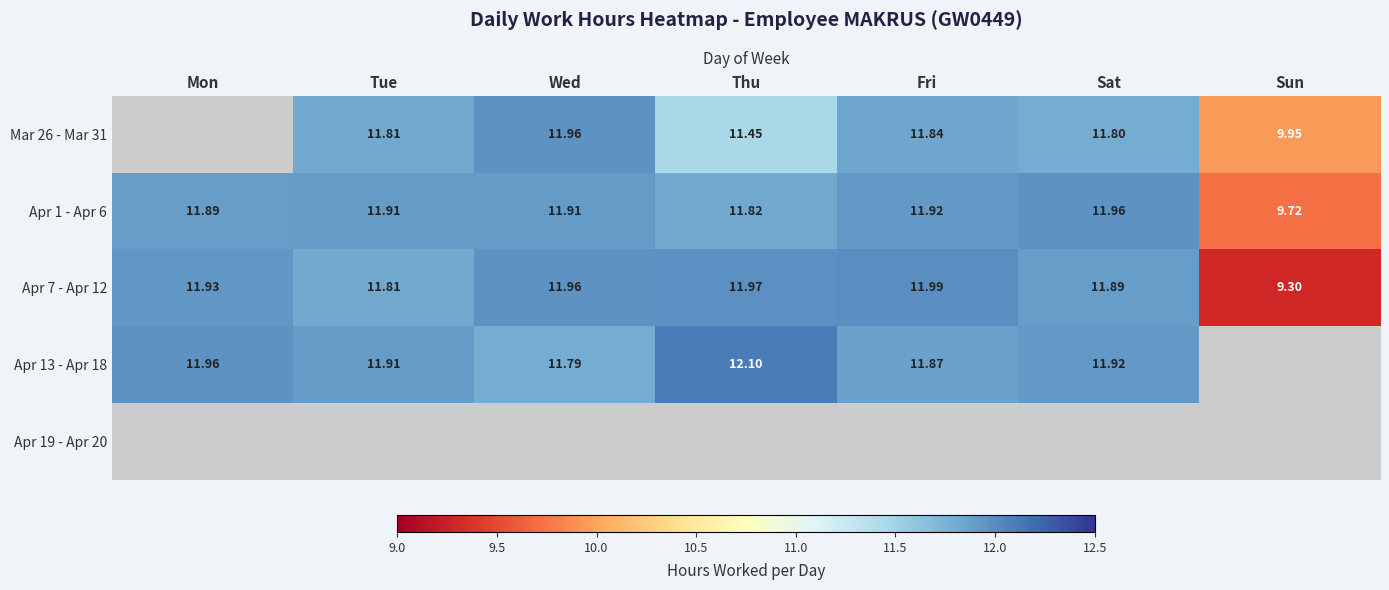

What is the spread (max minus min) of values at Thu?

0.7